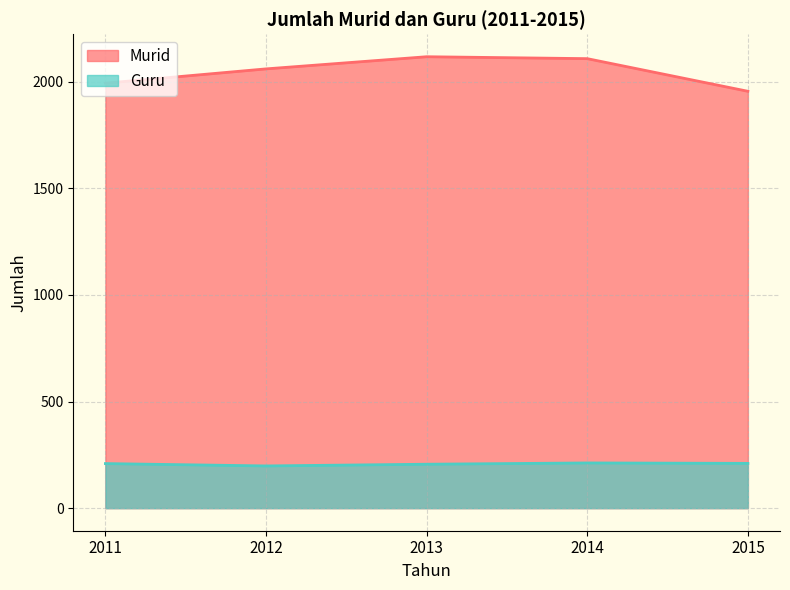

What is the difference between the highest and lowest values at 2015?

1745